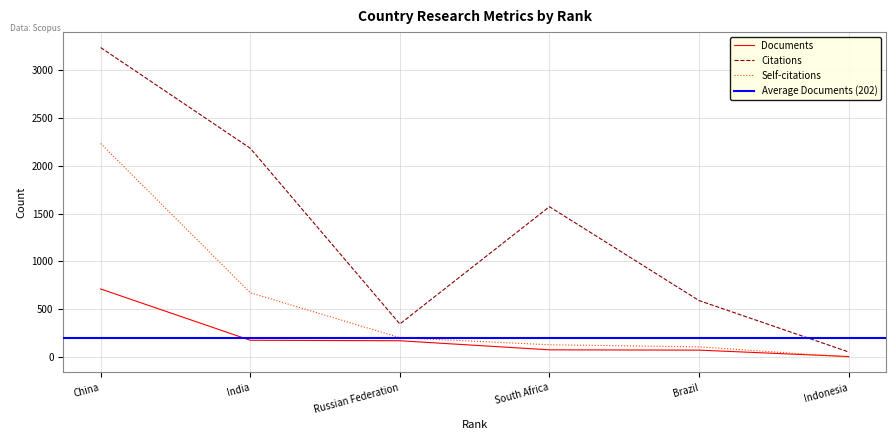

Where is Citations nearest to the value 1644?

South Africa